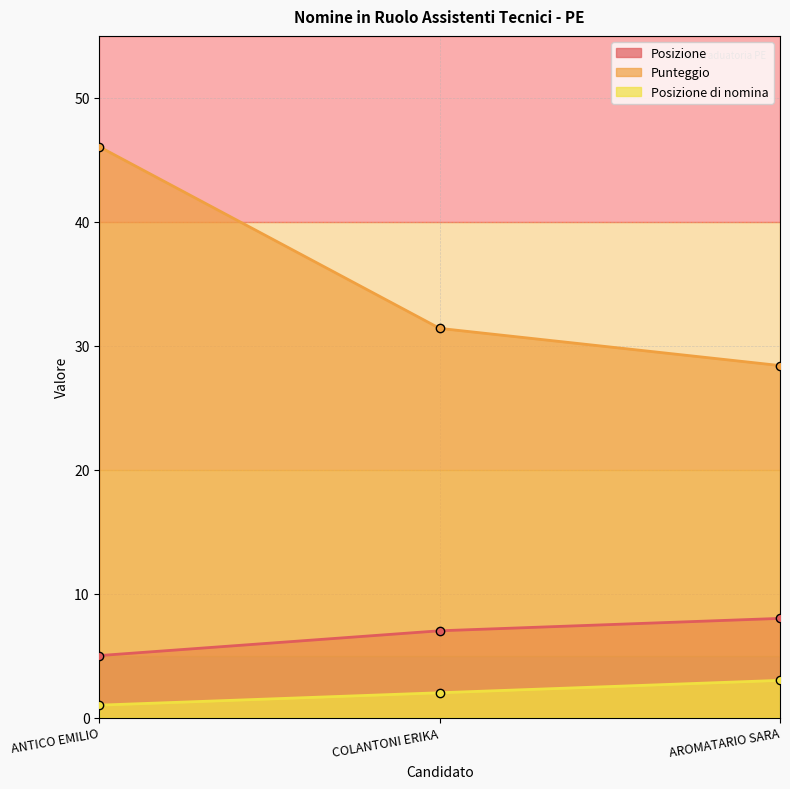

What are all the series names shown in the legend?

Posizione, Punteggio, Posizione di nomina